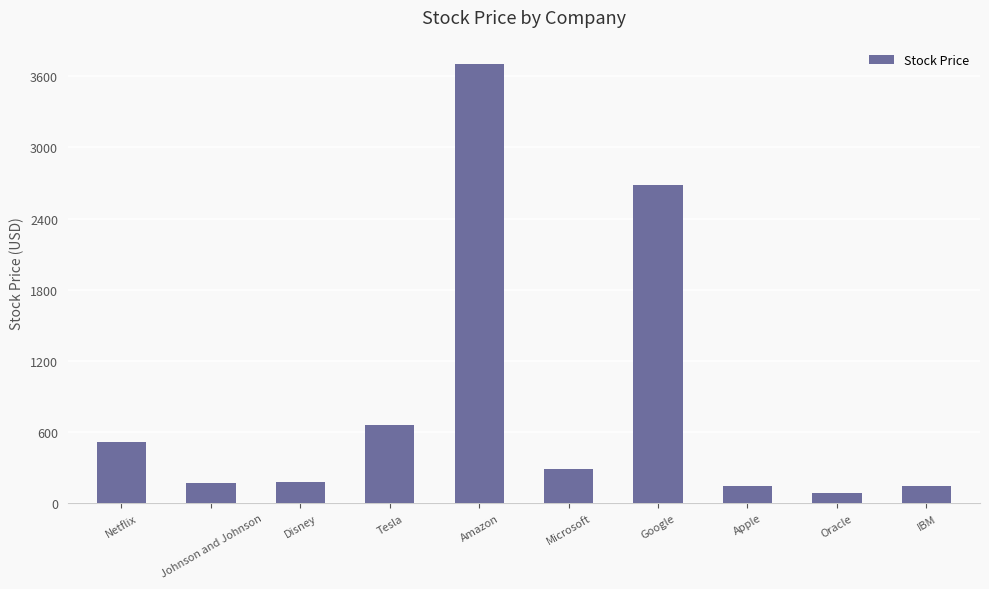

What is the minimum value shown in the chart?

87.9